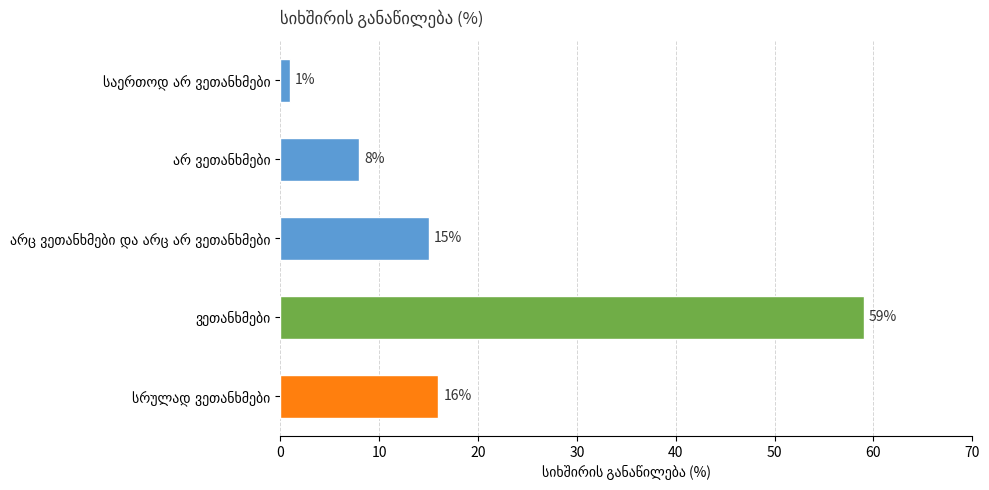

Reading top to bottom, extract all data points from this chart.

1	8	15	59	16